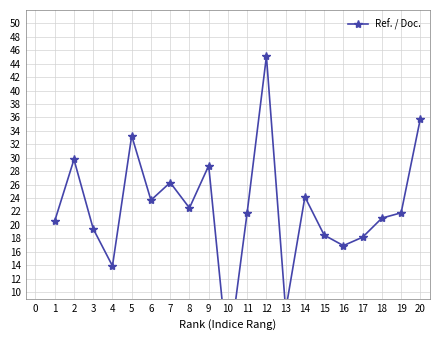

Is it true that the value at 14 is 9.9?

False